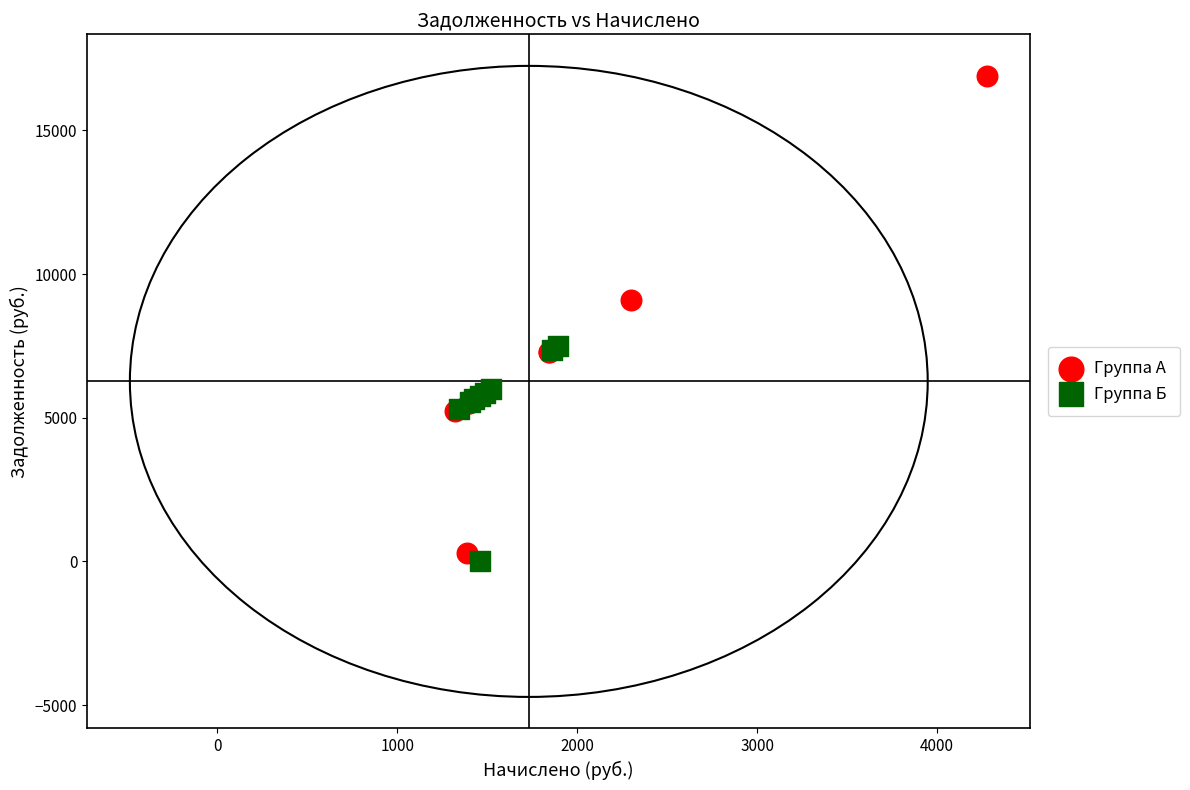

Which series contains the highest Y value?

Группа А